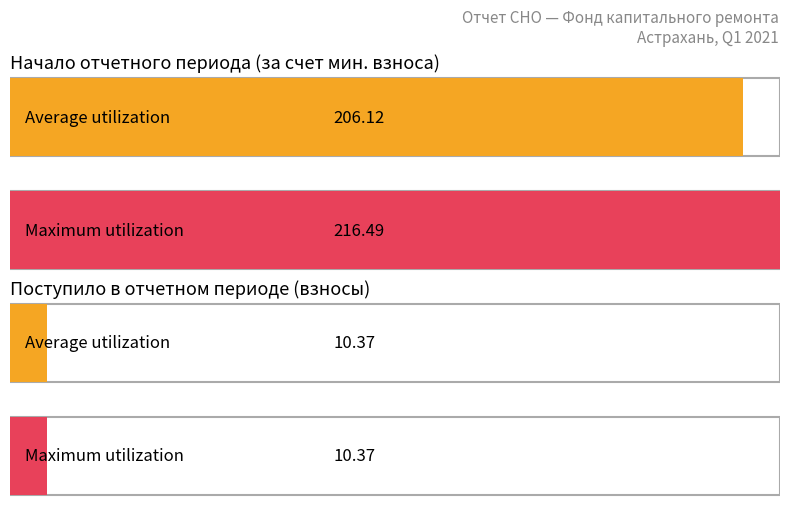

What is the value of the Maximum utilization bar at the 2nd from the left?

10.4